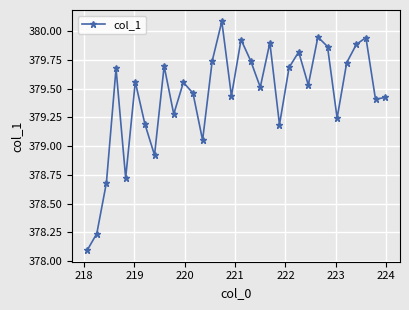

What is the difference between the maximum and minimum values?

2.0